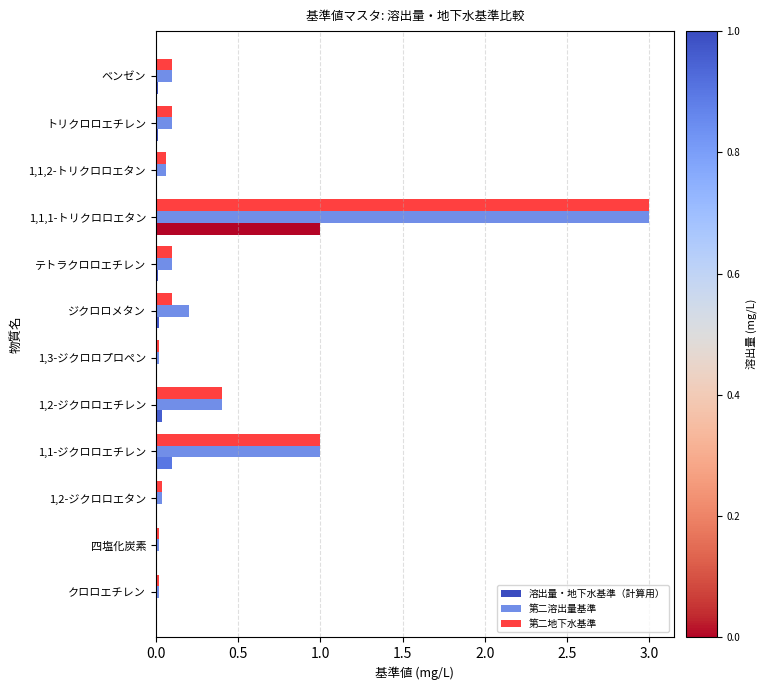

True or false: 第二溶出量基準 has a value of 0.0 at 1,2-ジクロロエタン.

True